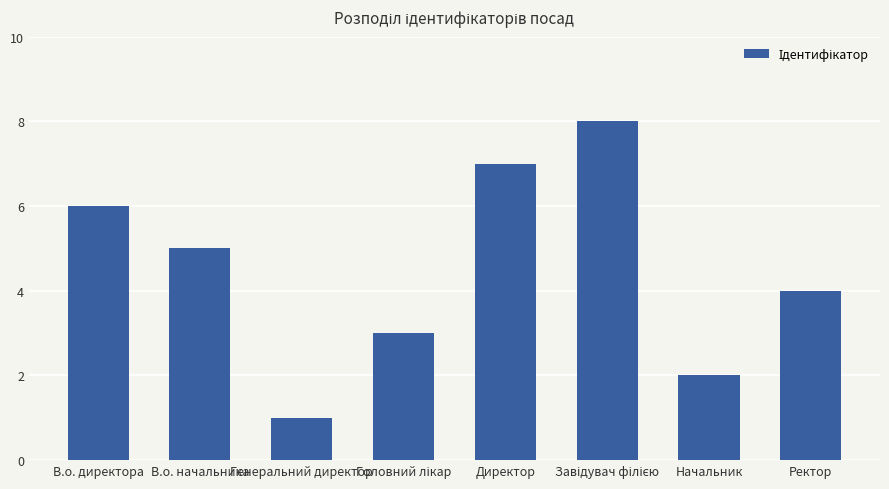

What is the smallest value displayed?

1